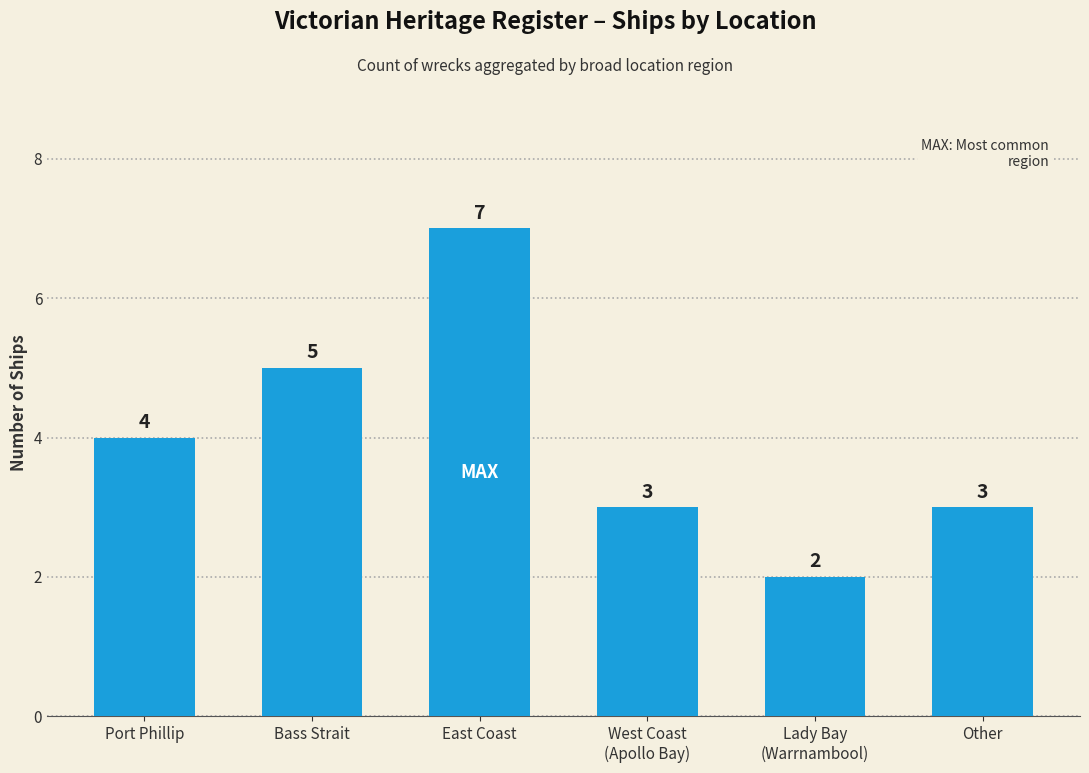

Where is the data nearest to the value 4?

Port Phillip